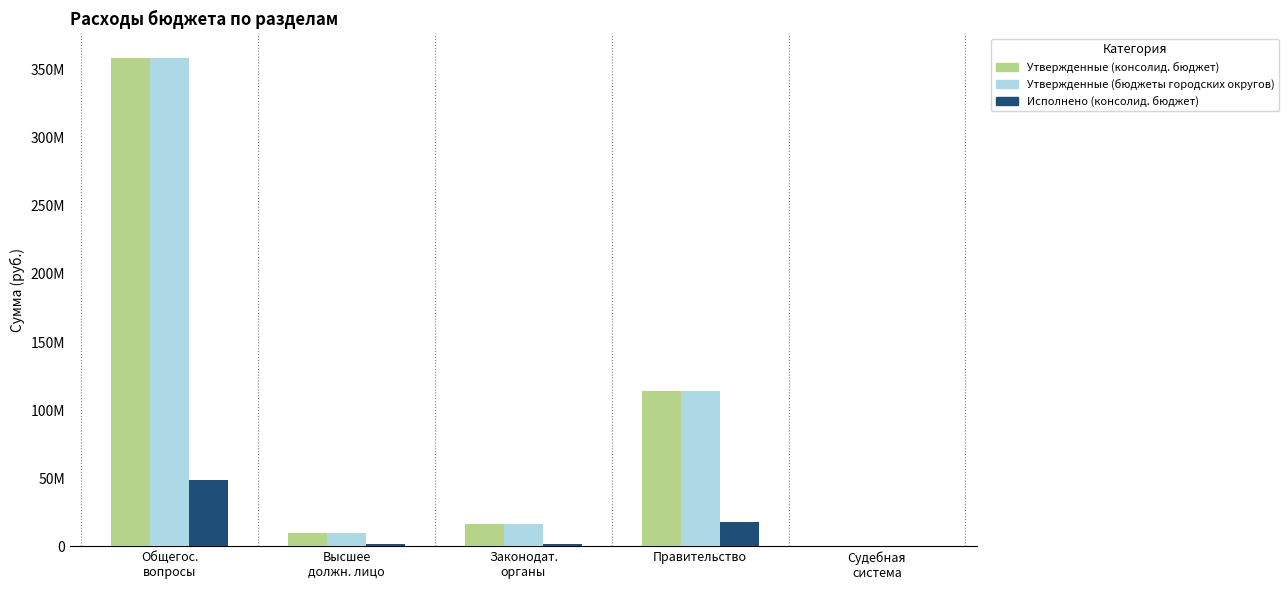

What are all the series names shown in the legend?

Утвержденные (консолид. бюджет), Утвержденные (бюджеты городских округов), Исполнено (консолид. бюджет)